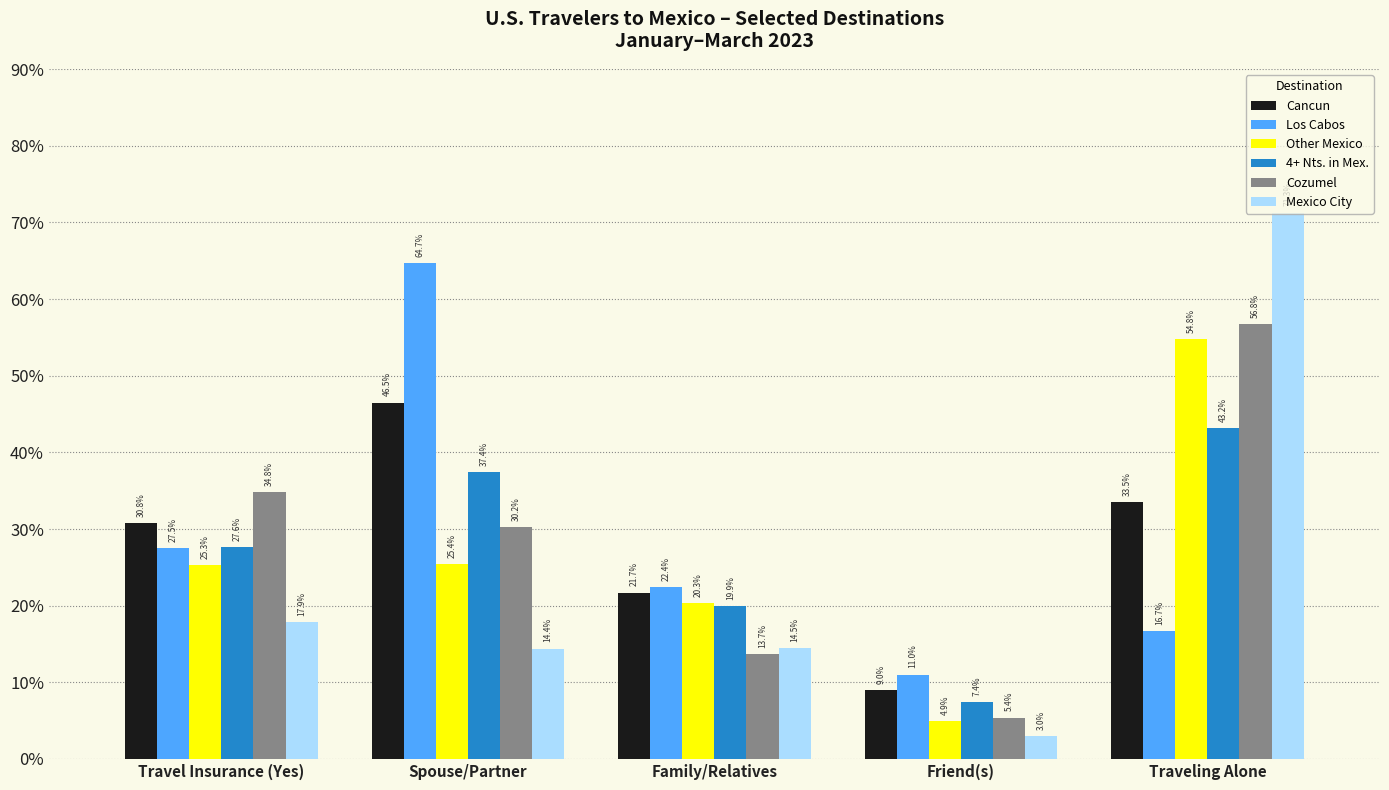

What are all the series names shown in the legend?

Cancun, Los Cabos, Other Mexico, 4+ Nts. in Mex., Cozumel, Mexico City